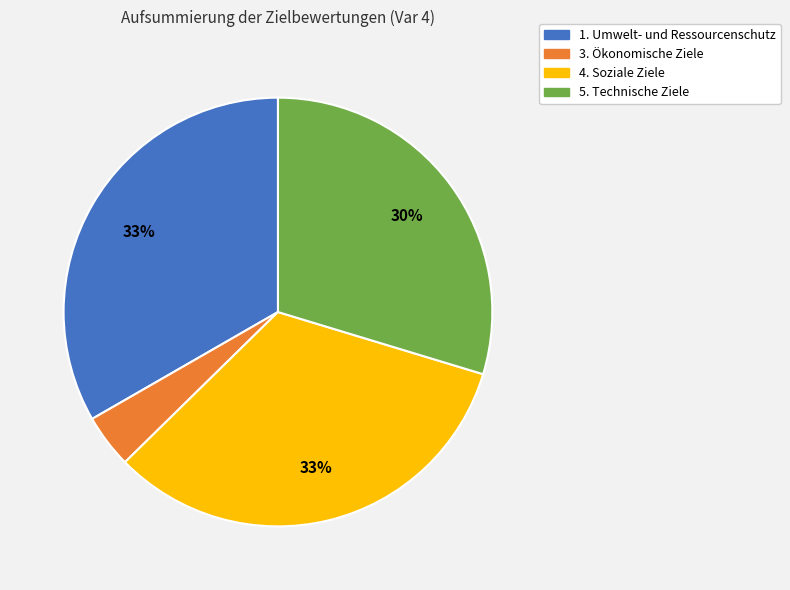

What percentage is the 1. Umwelt- und Ressourcenschutz slice, to the nearest percent?

33%